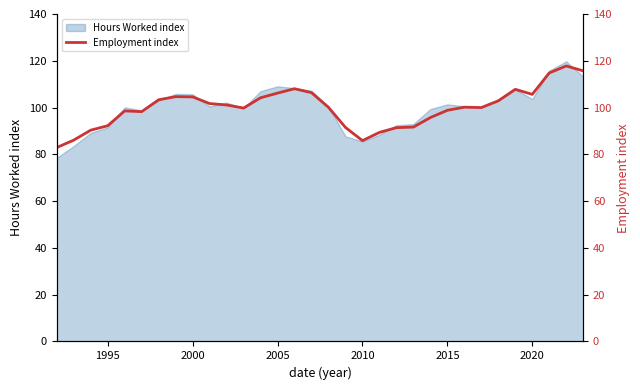

What is the average value?

99.9